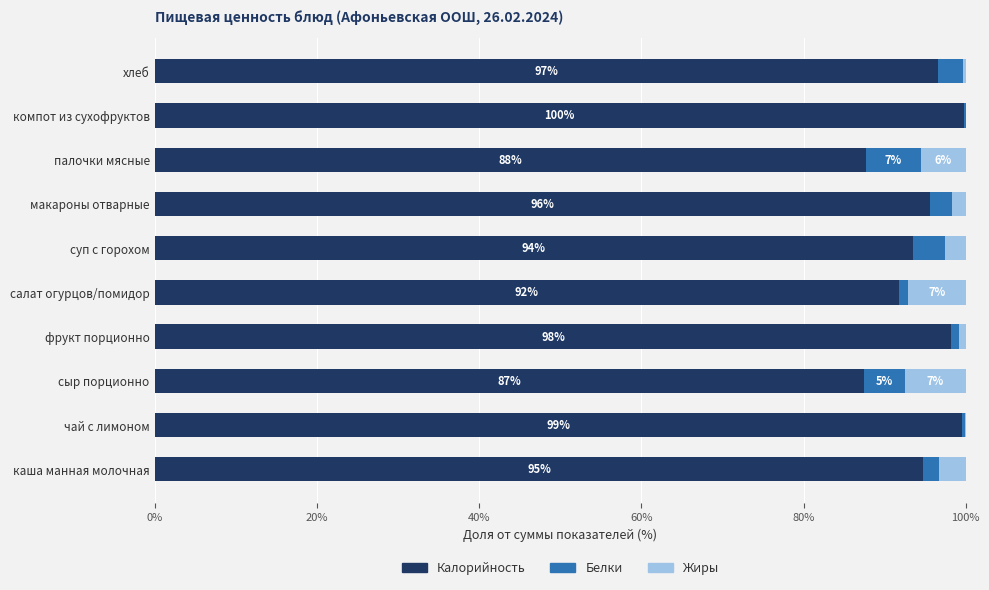

What is the total value across all series at салат огурцов/помидор?

100.0